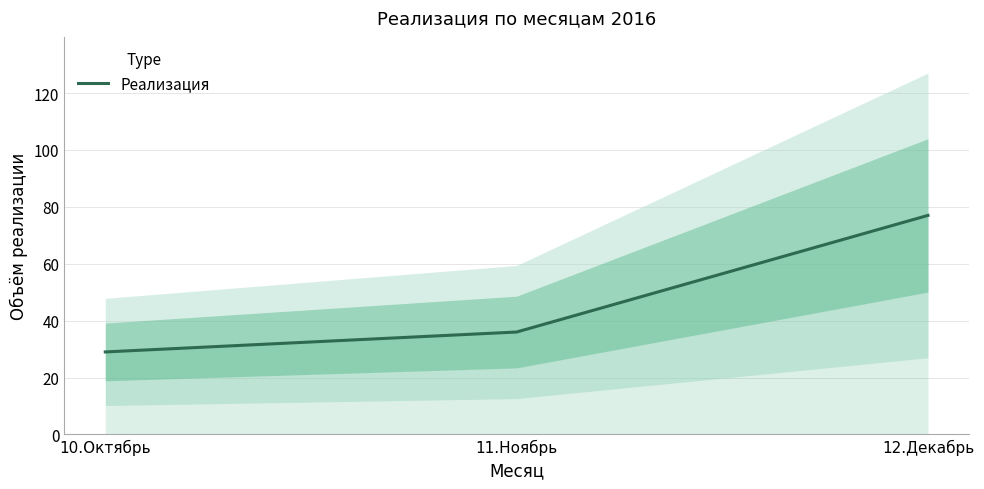

Rank the categories by value from lowest to highest.

10.Октябрь, 11.Ноябрь, 12.Декабрь